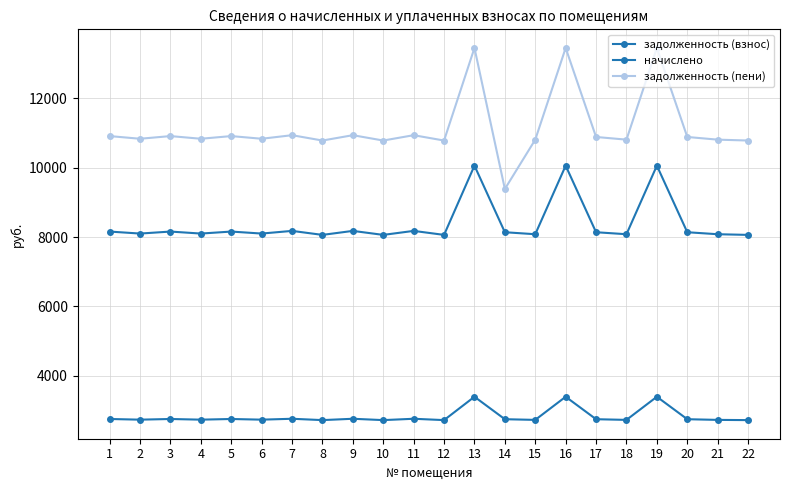

At which label is задолженность (пени) closest to 11422?

7